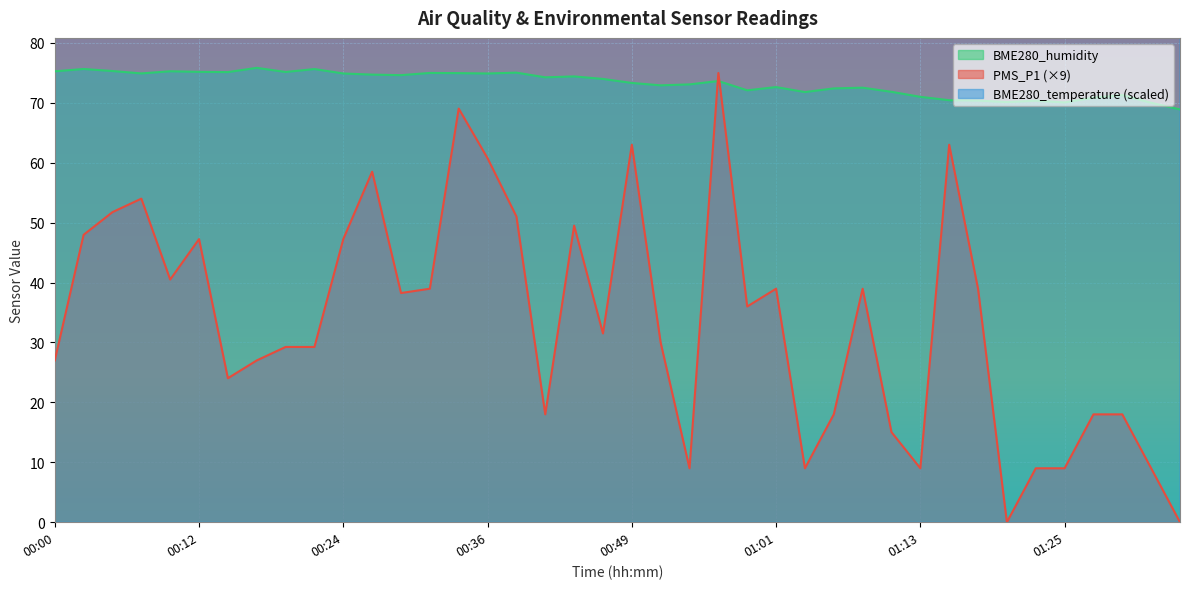

Where is the first local maximum for BME280_temperature?

00:29